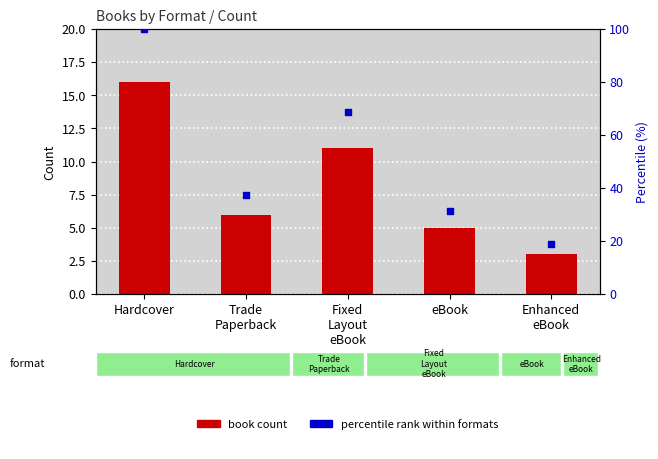

What are all the series names shown in the legend?

book count, percentile rank within formats